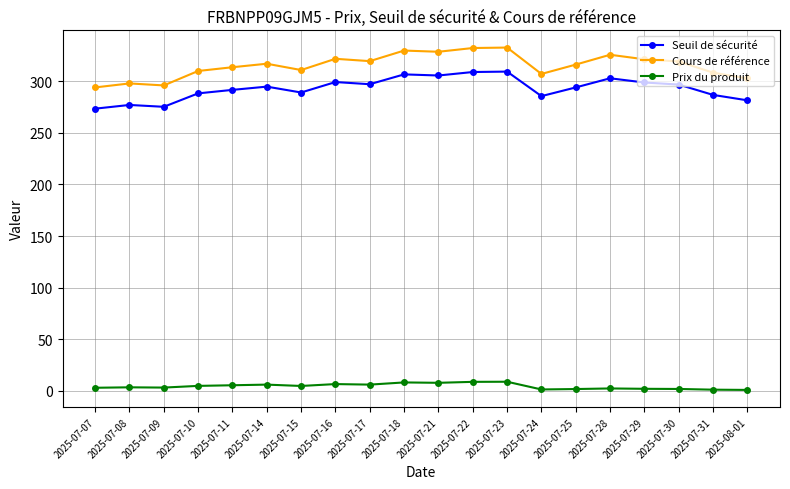

True or false: Seuil de sécurité has more than 2 points higher than both neighbors.

True